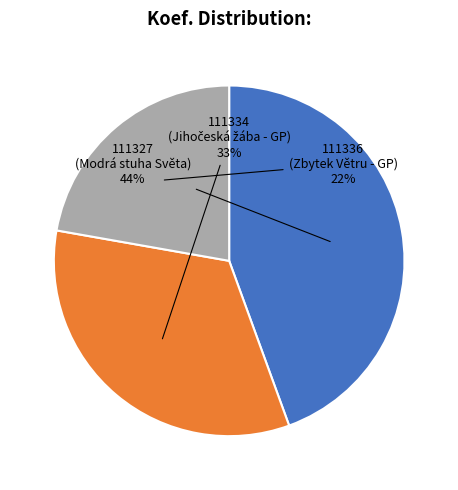

To the nearest percent, what is the difference between the largest and smallest slice percentages?

22%